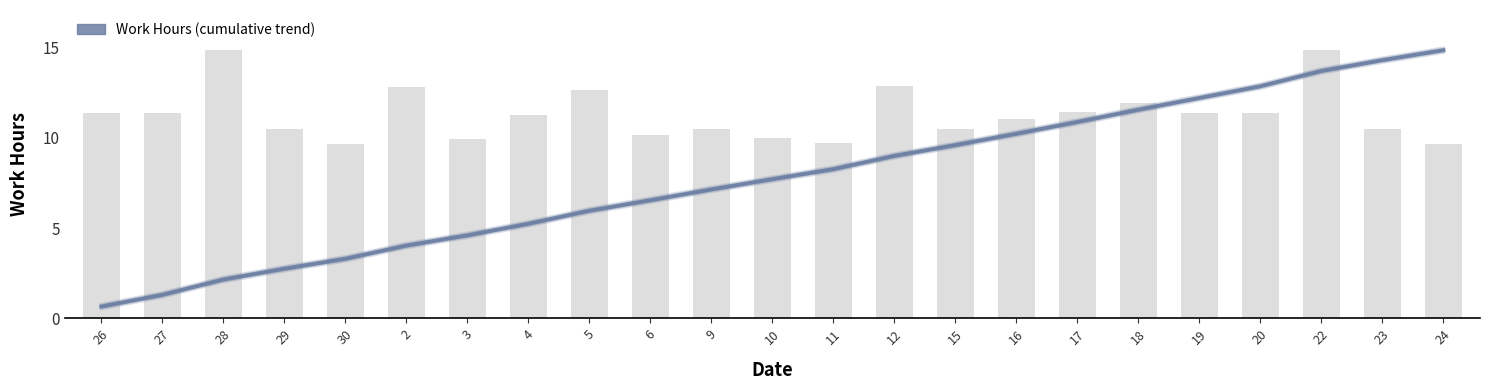

What is the difference between the maximum and minimum values?

14.2